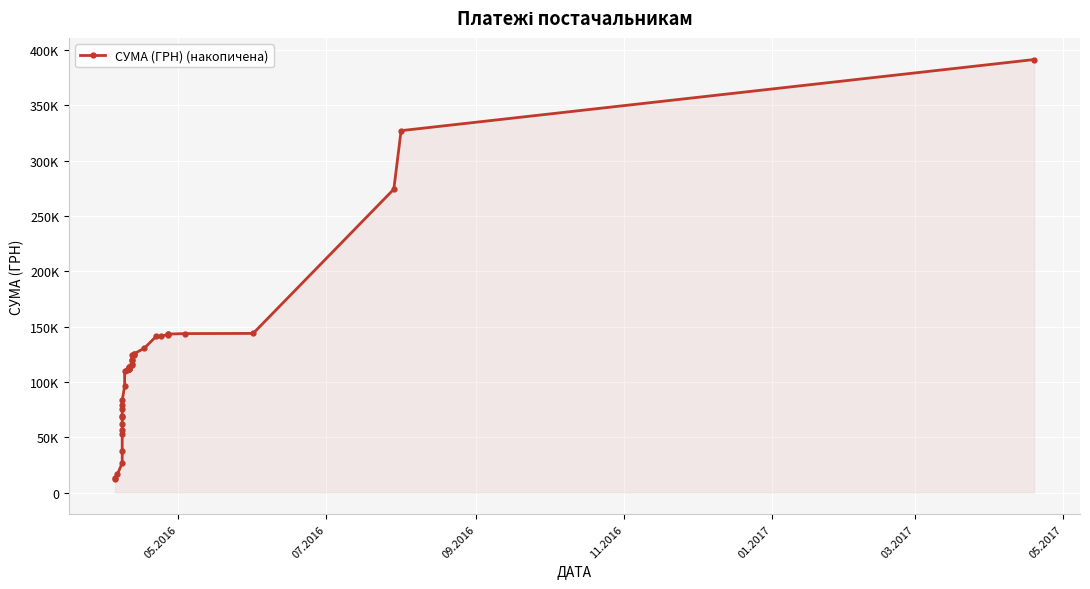

What is the difference between the second highest and minimum values?

314554.8